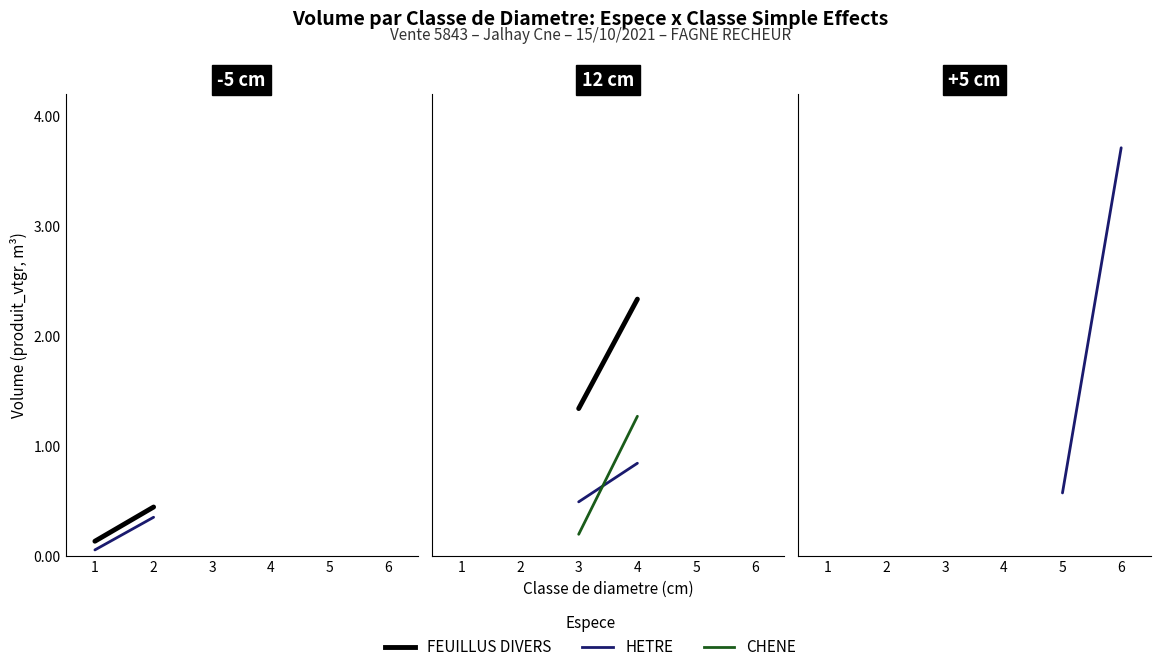

List the series in order of their overall mean, lowest first.

CHENE, FEUILLUS DIVERS, HETRE